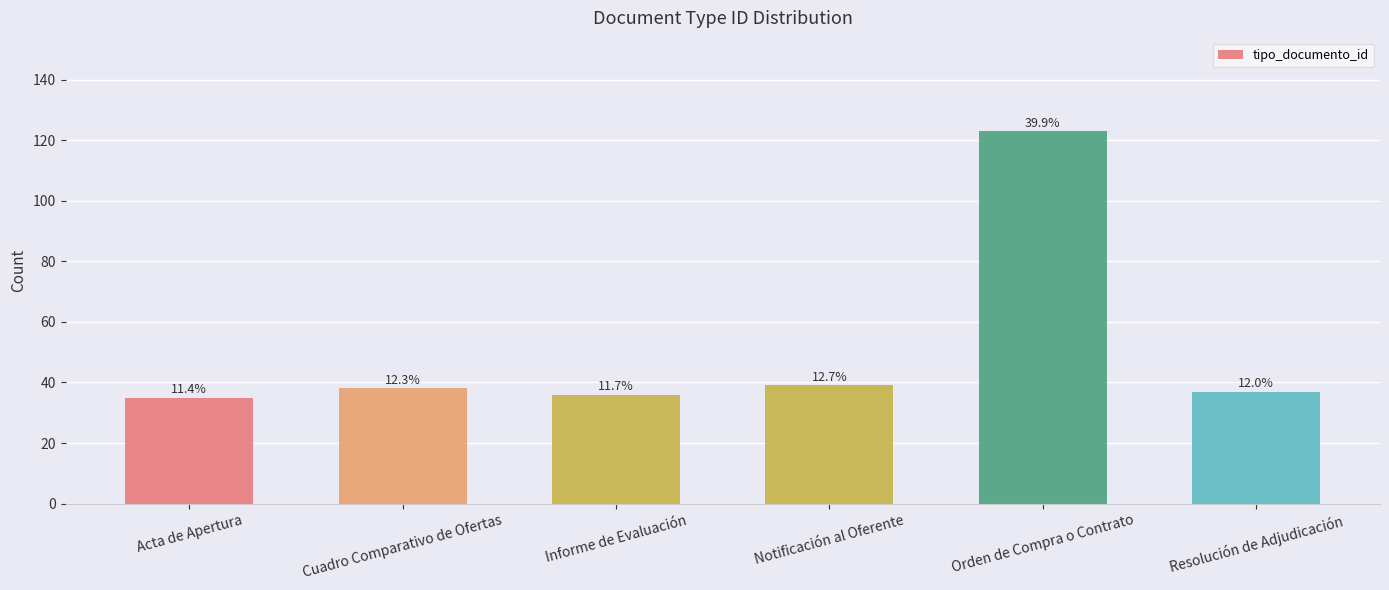

Approximately how many times larger is the value at Resolución de Adjudicación compared to Orden de Compra o Contrato?

0.3